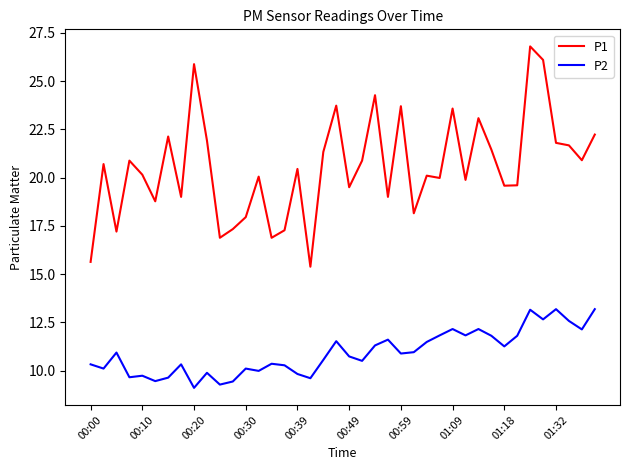

How many series are shown in this chart?

2